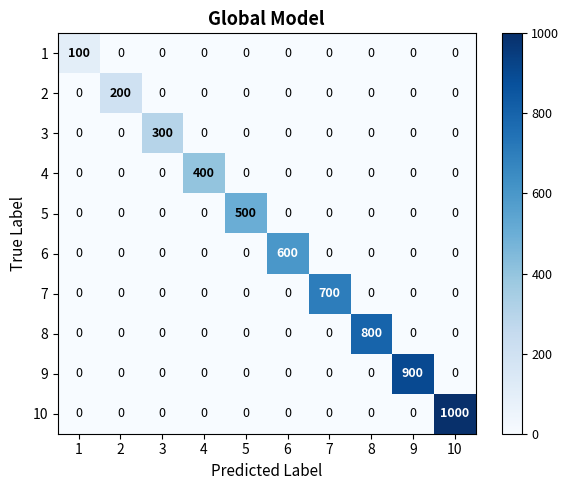

At which category is the sum across all series the highest?

10